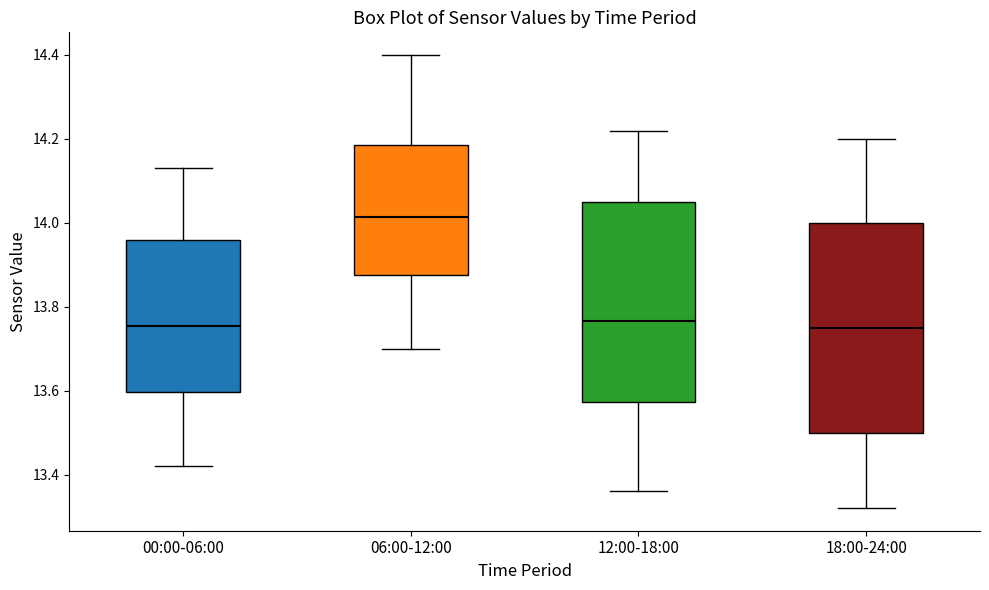

Reading left to right, read every box against the y-axis: the position of its median line, the range the box covers, and the ends of its whiskers. The values are not printed on the chart, so give them approximately, as read against the axis.

00:00-06:00: median 13.76, box 13.60 to 13.96, whiskers 13.42 to 14.14
06:00-12:00: median 14.02, box 13.88 to 14.18, whiskers 13.70 to 14.40
12:00-18:00: median 13.76, box 13.58 to 14.06, whiskers 13.36 to 14.22
18:00-24:00: median 13.76, box 13.50 to 14.00, whiskers 13.32 to 14.20